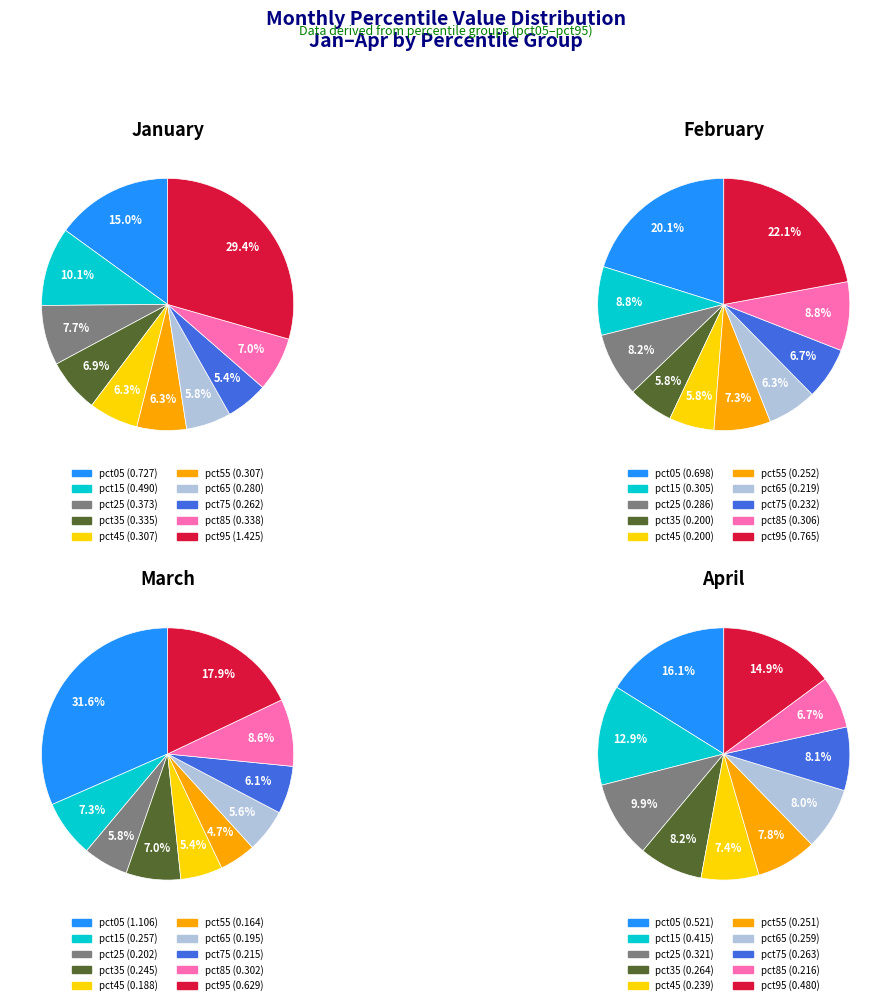

What is the difference between the highest and lowest values at 9?

0.9